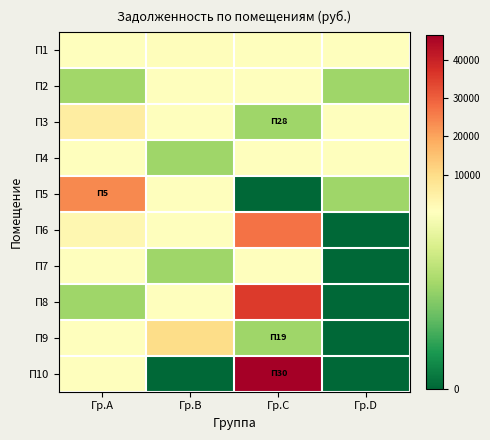

At which category is the sum across all series the highest?

Гр.C